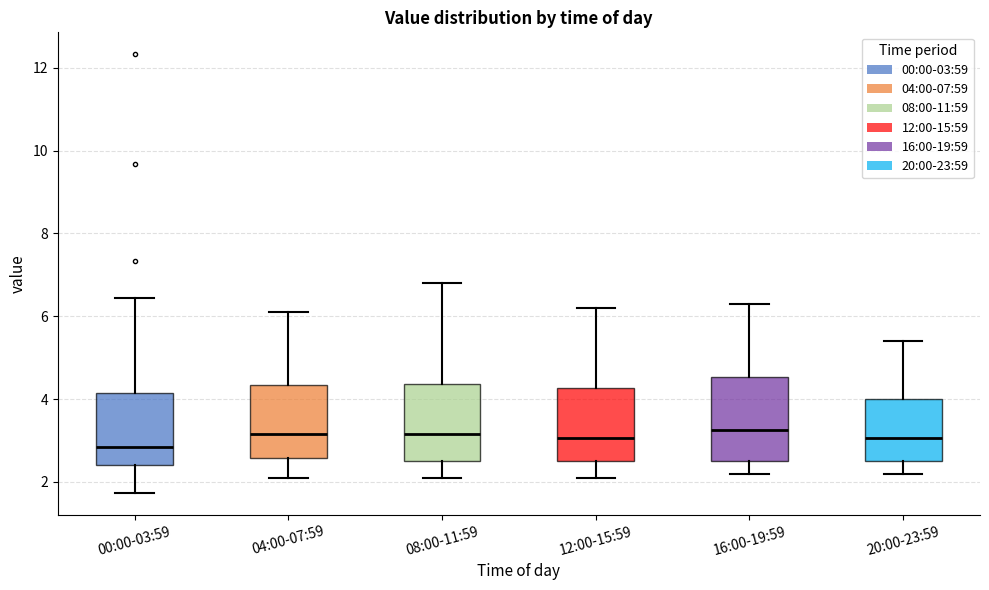

Reading left to right, read every box against the y-axis: the position of its median line, the range the box covers, and the ends of its whiskers. The values are not printed on the chart, so give them approximately, as read against the axis.

00:00-03:59: median 2.8, box 2.4 to 4.2, whiskers 1.8 to 6.4
04:00-07:59: median 3.2, box 2.6 to 4.4, whiskers 2.2 to 6.2
08:00-11:59: median 3.2, box 2.6 to 4.4, whiskers 2.2 to 6.8
12:00-15:59: median 3.0, box 2.6 to 4.2, whiskers 2.2 to 6.2
16:00-19:59: median 3.2, box 2.6 to 4.6, whiskers 2.2 to 6.4
20:00-23:59: median 3.0, box 2.6 to 4.0, whiskers 2.2 to 5.4